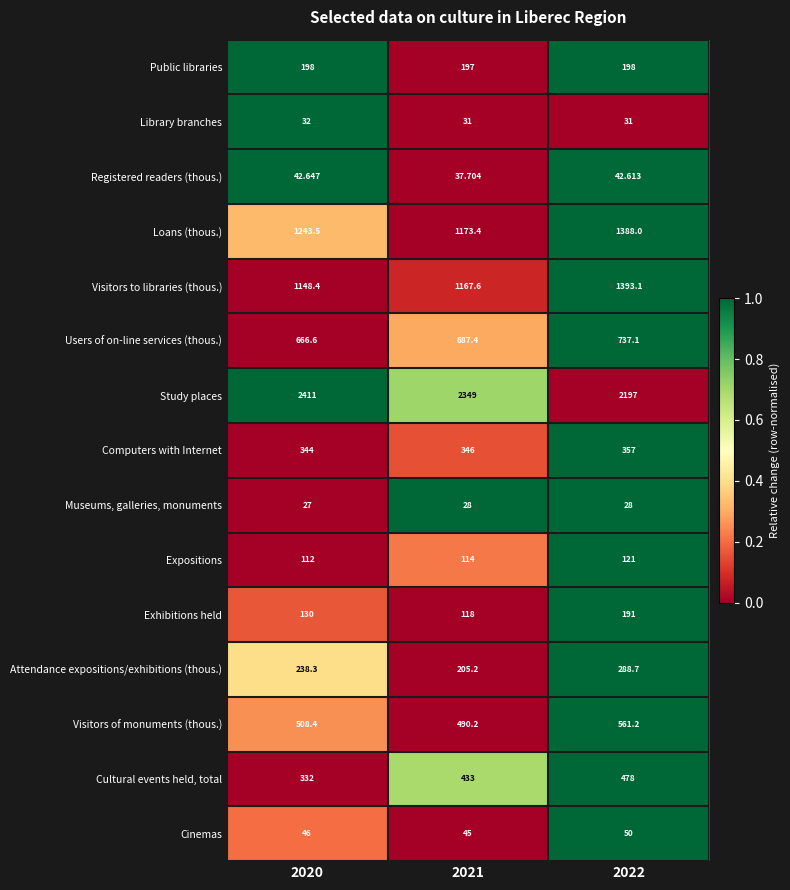

Which series has the largest range (max minus min)?

Visitors to libraries (thous.)